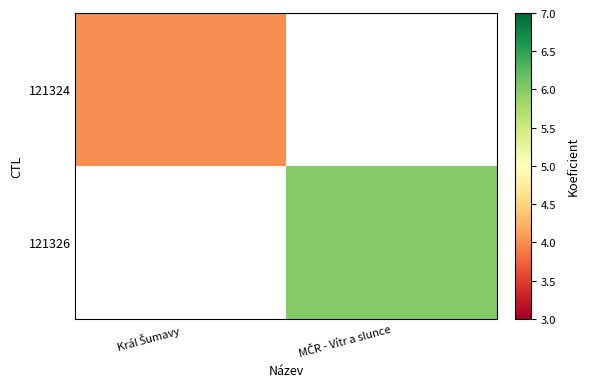

What is the highest value of the 121324 series?

4.0